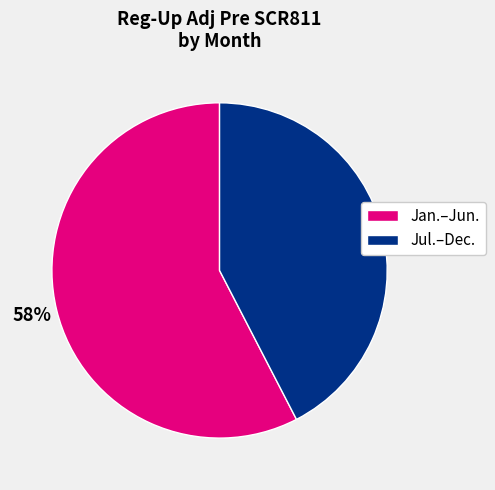

To the nearest percent, what is the average slice percentage?

50%